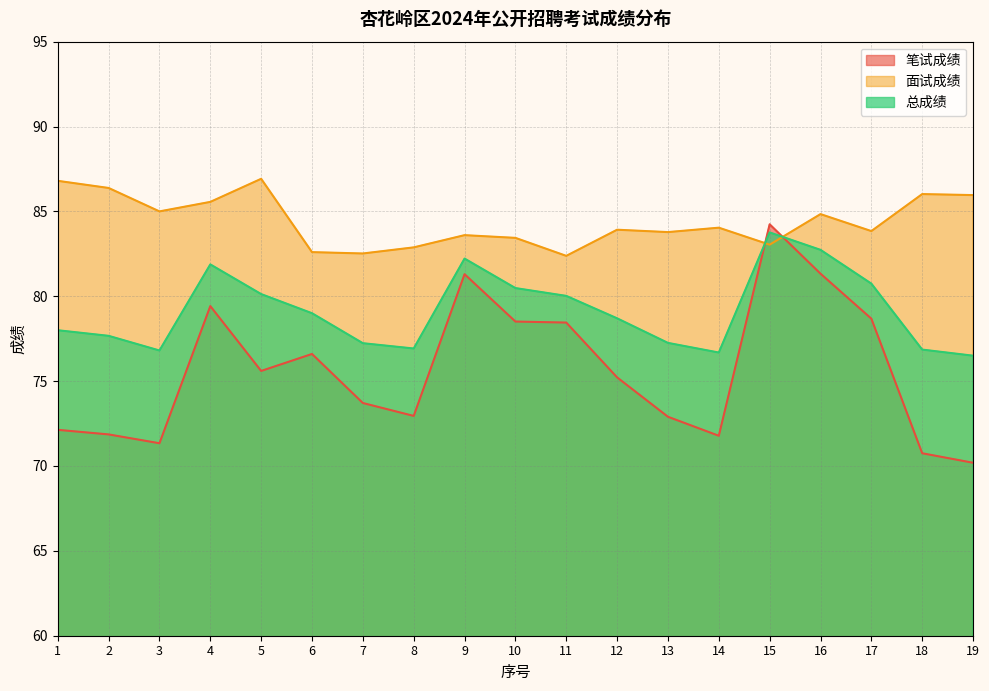

What value does the 总成绩 series have at 3?

76.8